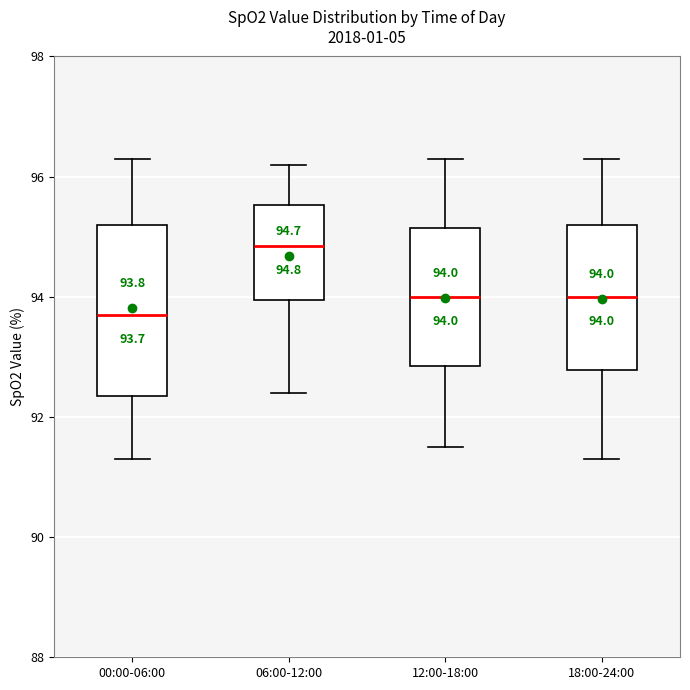

Which box is the tallest, from its lower edge to its upper edge?

00:00-06:00